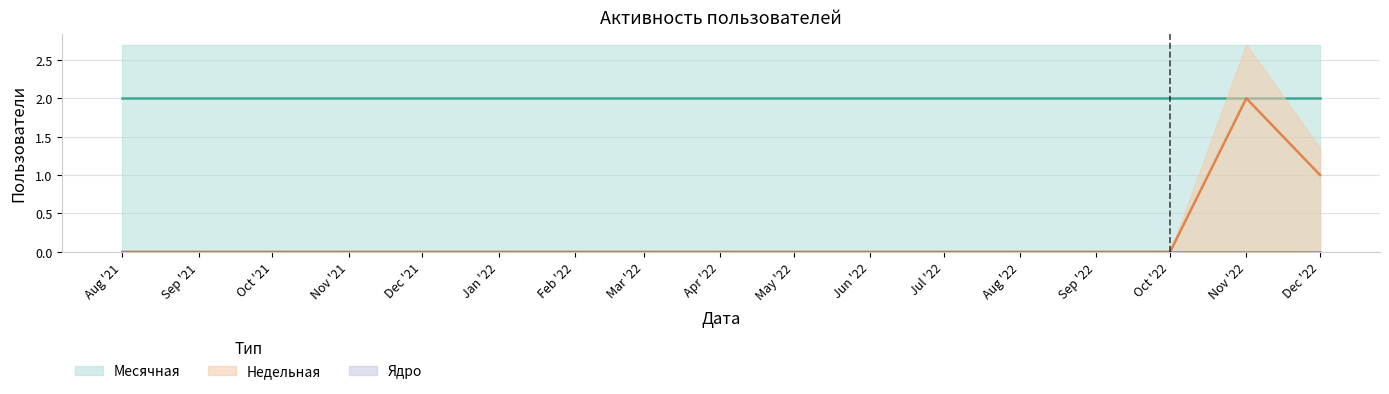

What is the approximate value of Месячная at 2022-03-01?

2